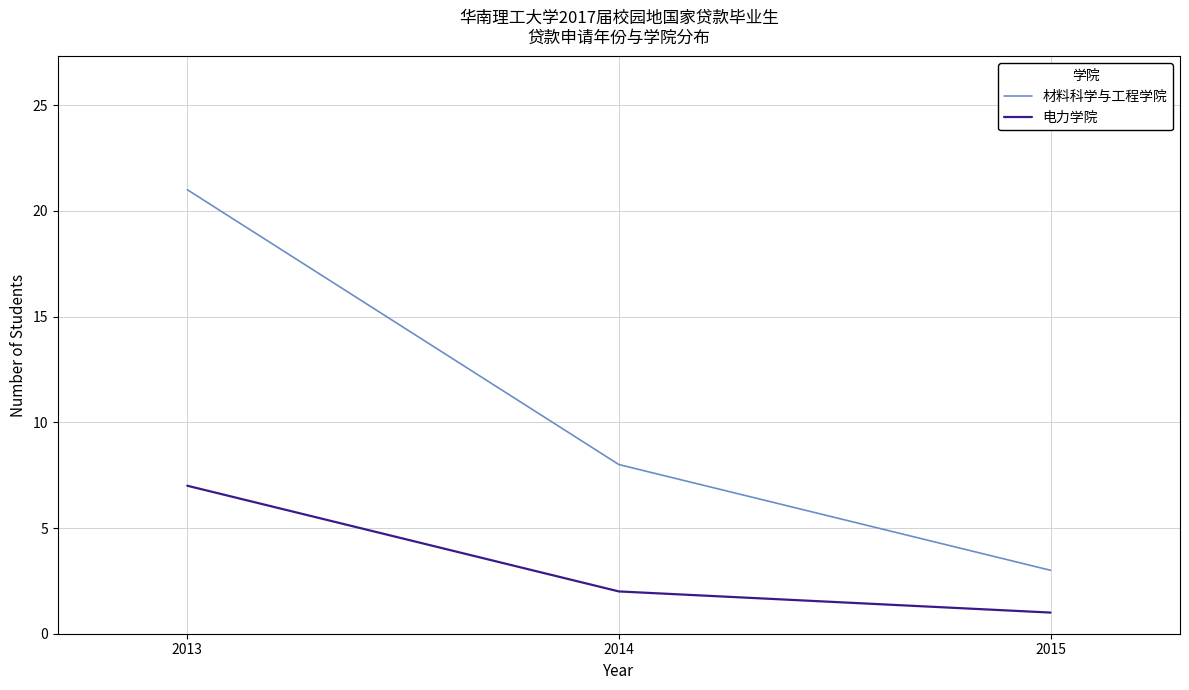

Reading left to right, list all the values displayed in this chart.

材料科学与工程学院: 2013=21	2014=8	2015=3
电力学院: 2013=7	2014=2	2015=1